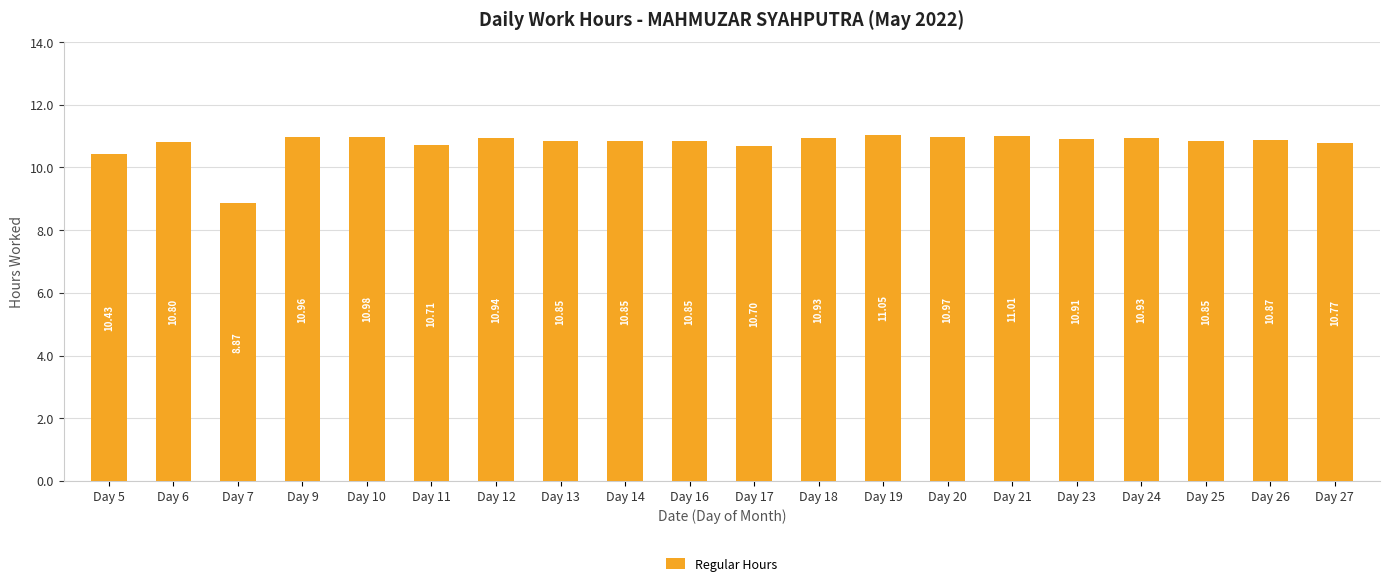

At which category does the chart reach its peak across all series?

Day 19